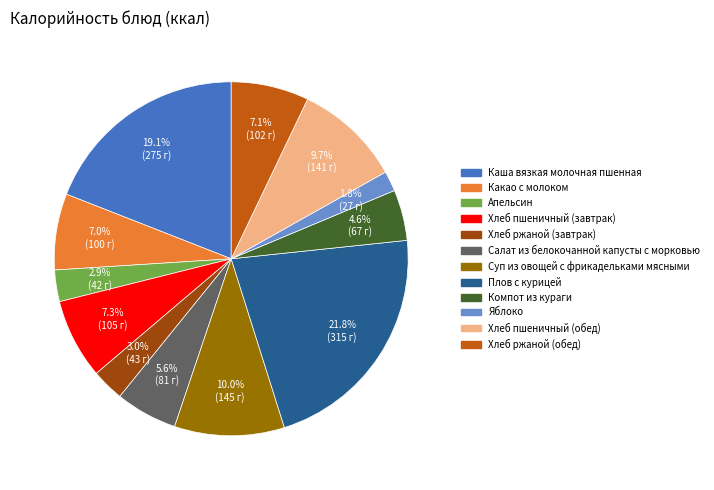

How many slices are in this pie chart?

12